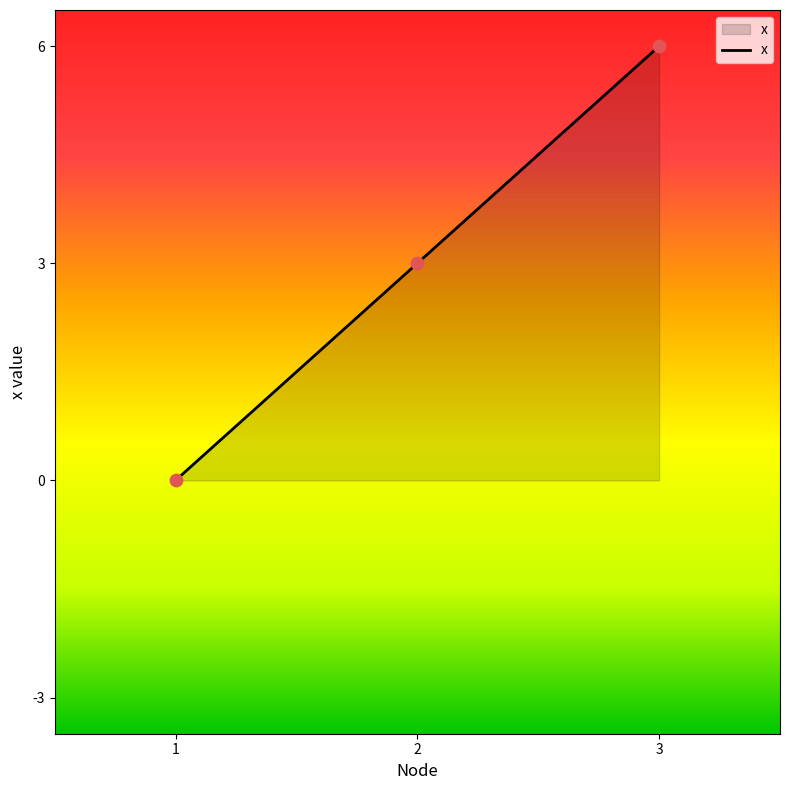

What is the change in value from 2 to 3?

+3